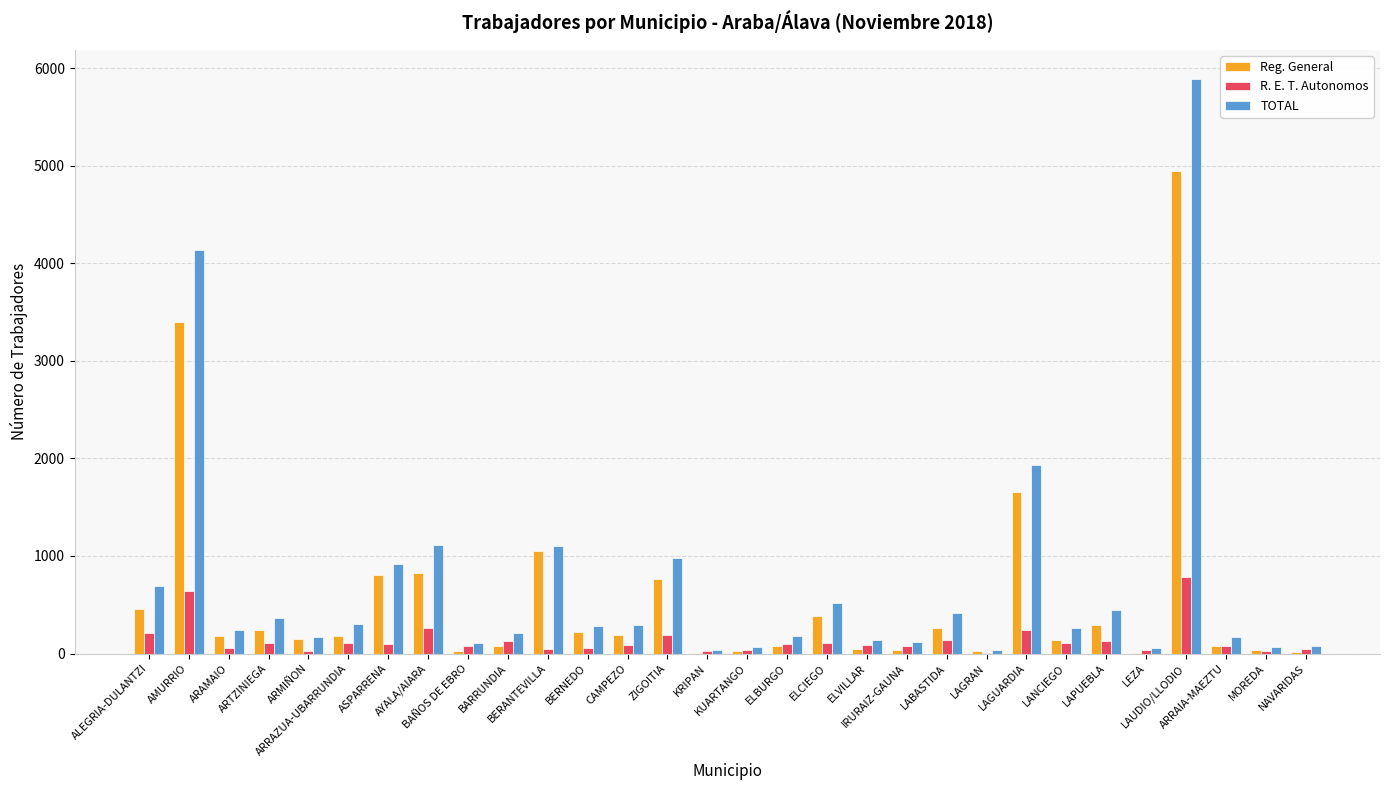

What is the maximum value for TOTAL?

5894